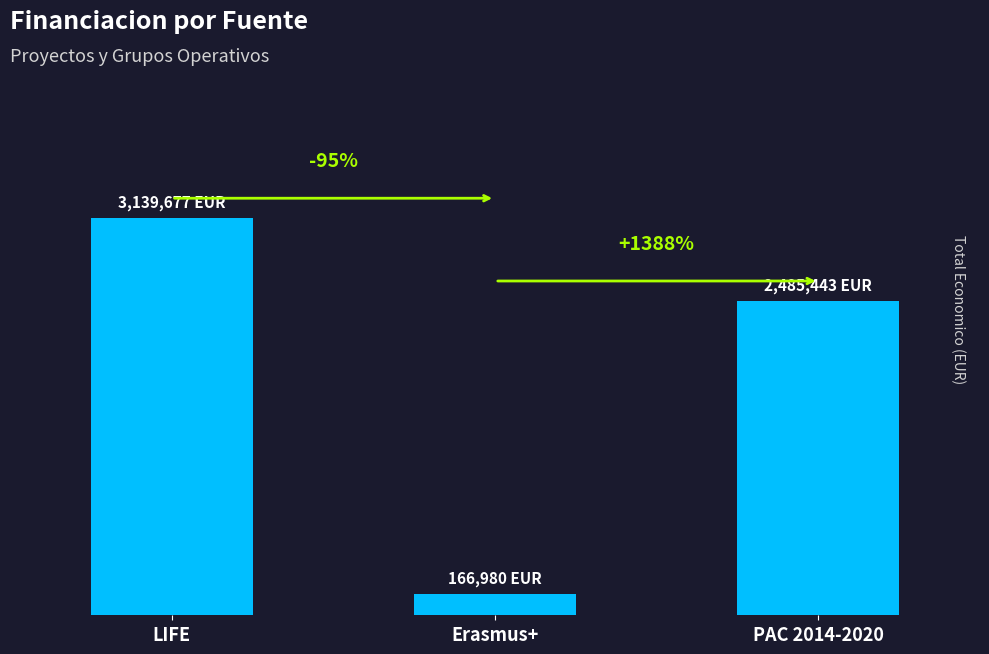

Does the chart contain any negative values?

No